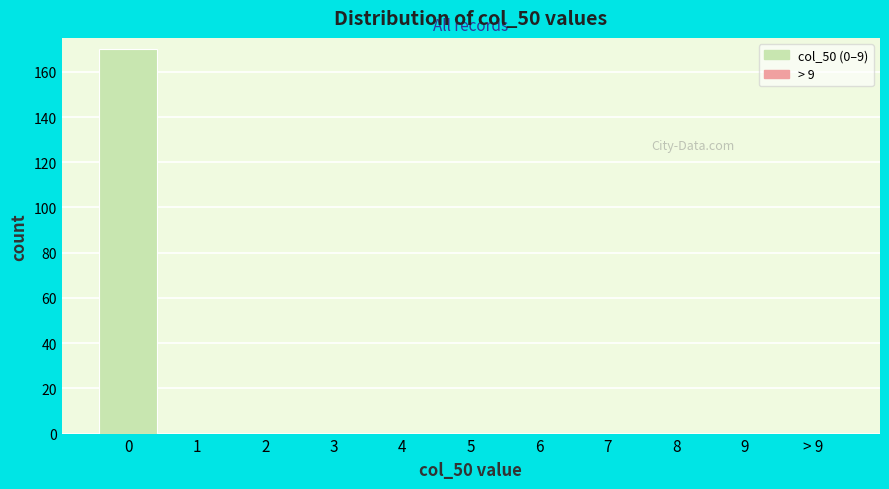

Reading left to right, what are all the values shown in this chart?

0=170	1=0	2=0	3=0	4=0	5=0	6=0	7=0	8=0	9=0	> 9=0